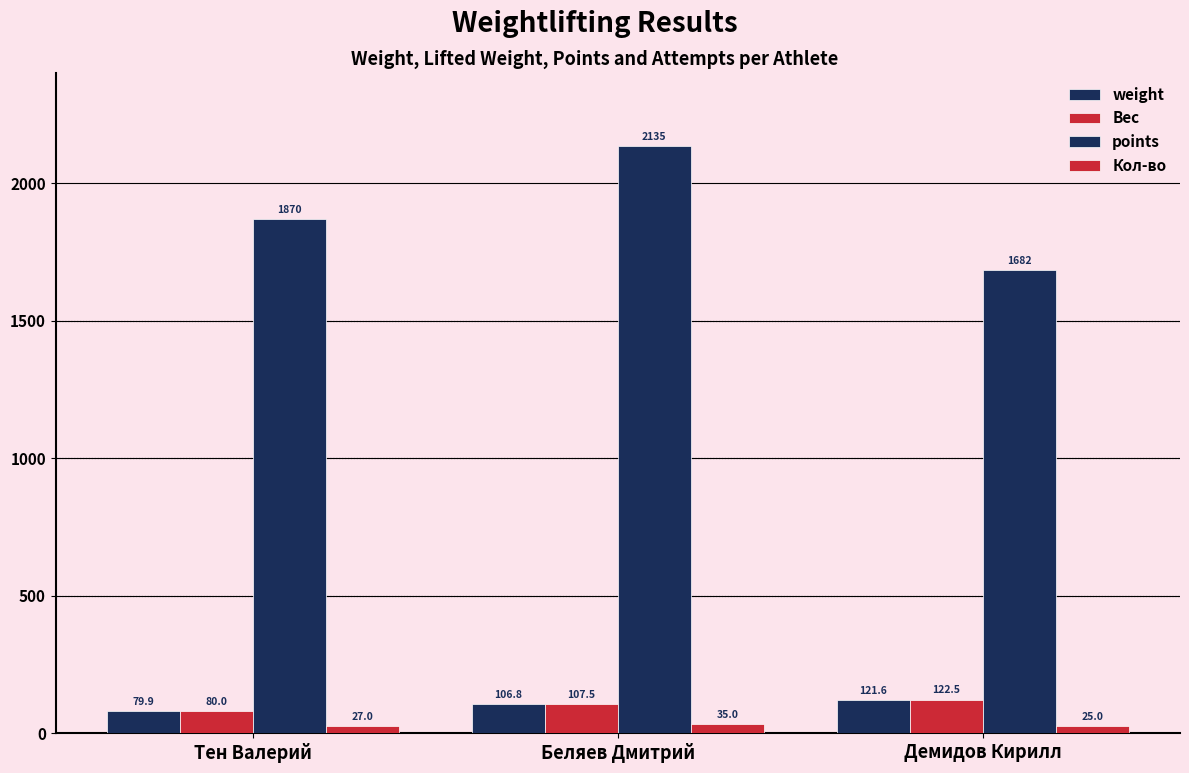

Rank the series at Беляев Дмитрий from lowest to highest value.

Кол-во, weight, Вес, points